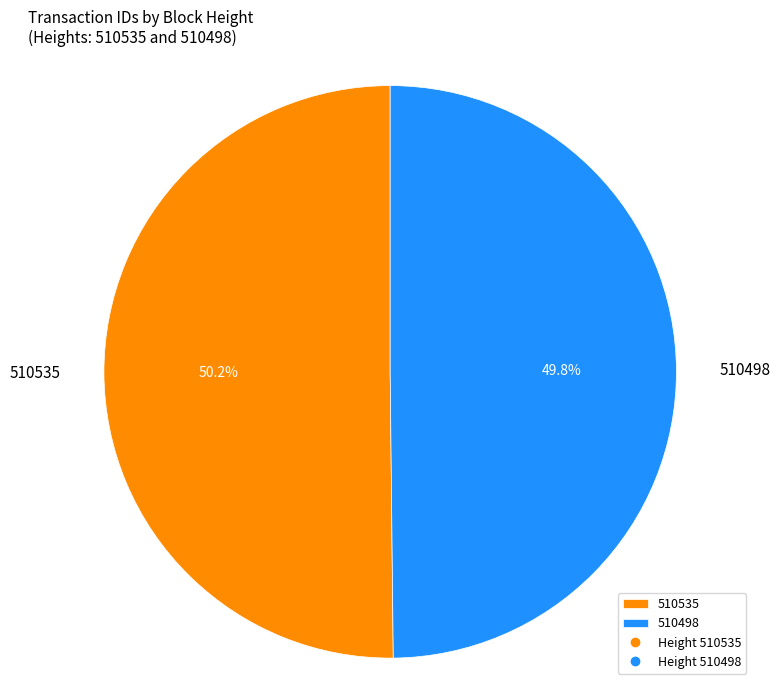

Is the sum of 510535 and 510498 greater than half?

Yes